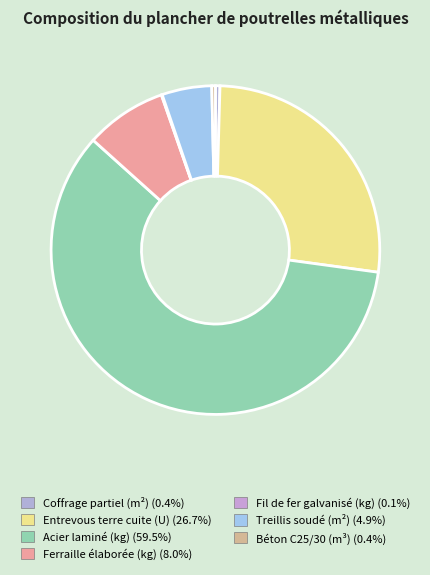

To the nearest percent, what is the combined percentage of Fil de fer galvanisé (kg) and Ferraille élaborée (kg)?

8%